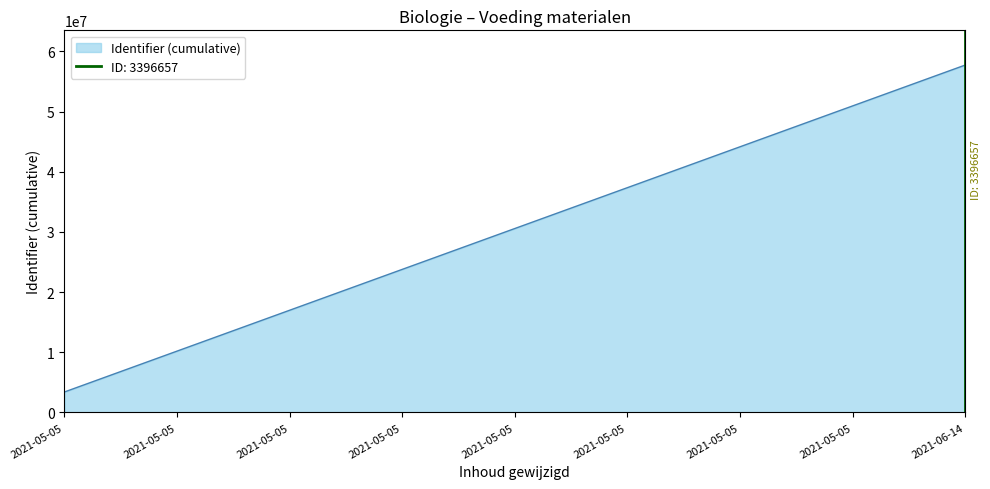

What is the change in value from 2021-05-05 to 2021-05-05?

+6793394